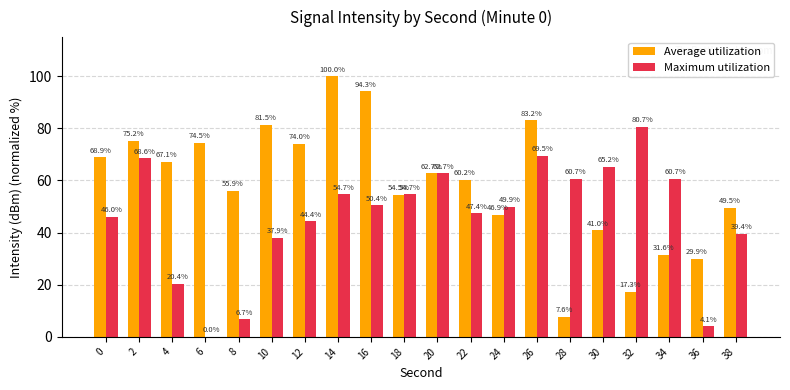

At which category is the sum across all series the highest?

14